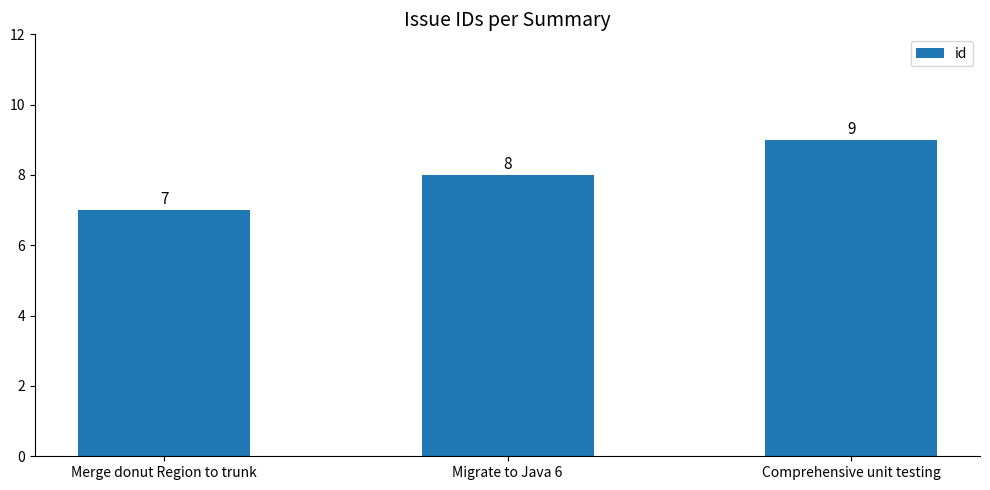

The value at Merge donut Region to trunk is 11. True or false?

False